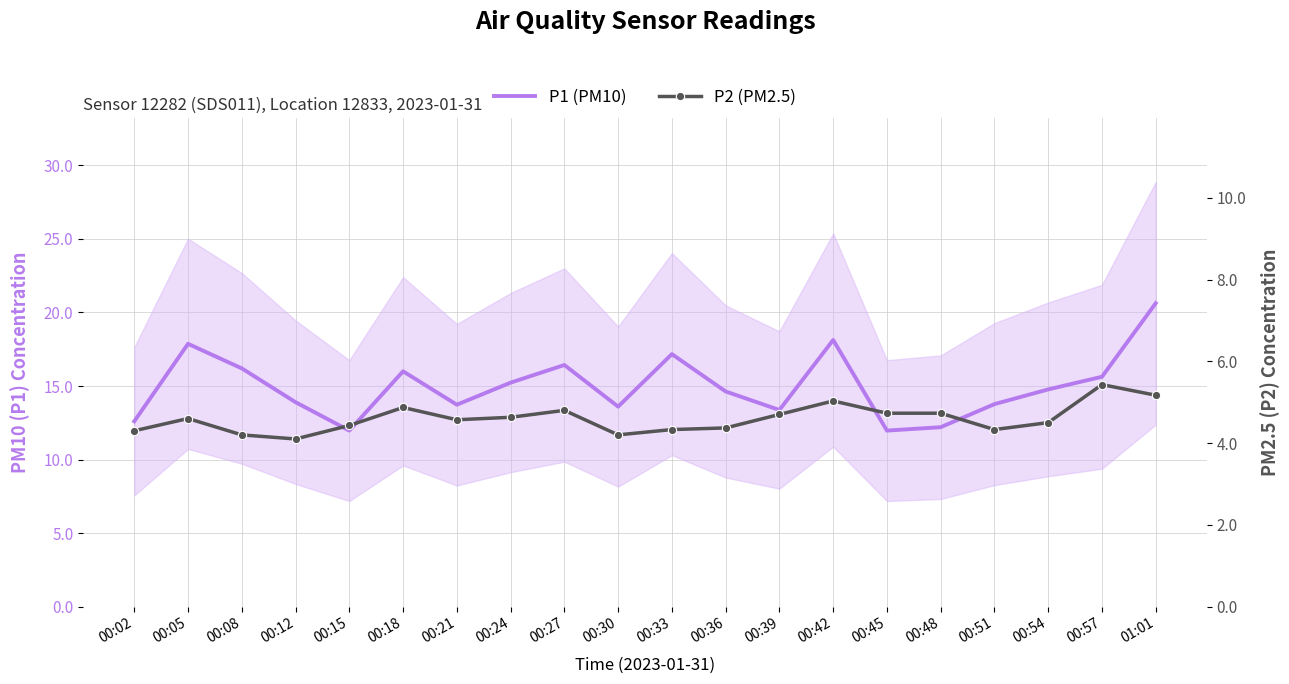

At which category does P1 (PM10) reach its first local peak?

00:05